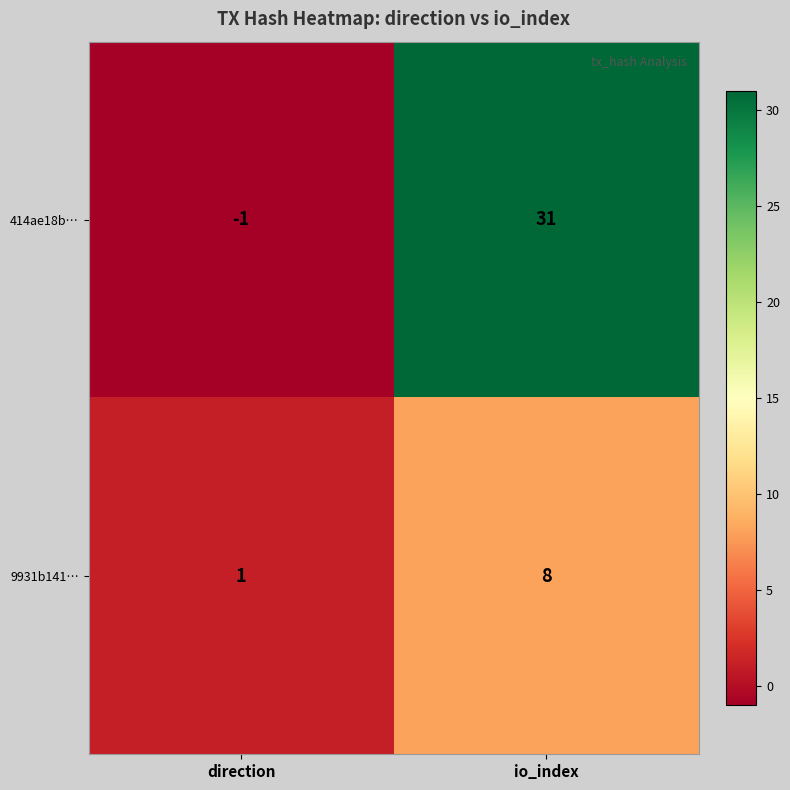

Rank the series by their average value, from highest to lowest.

414ae18b…, 9931b141…